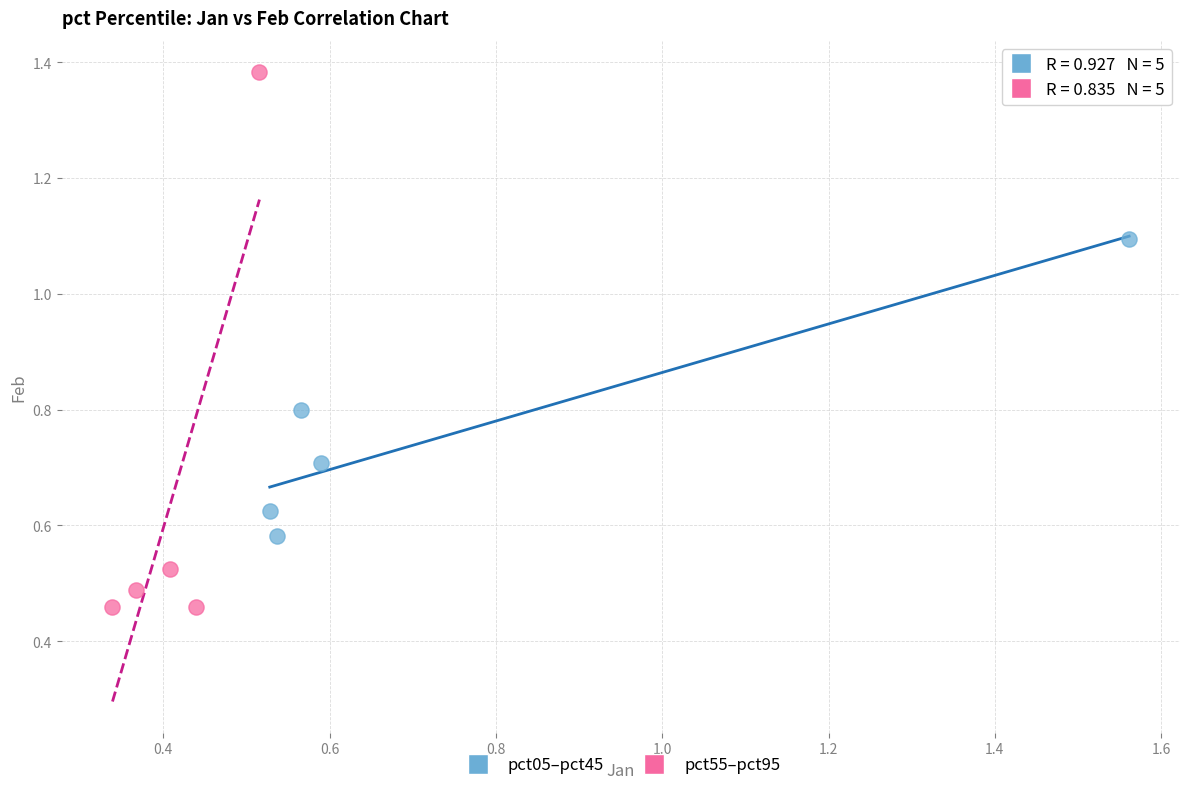

Which series has the widest spread of Y values?

pct55–pct95